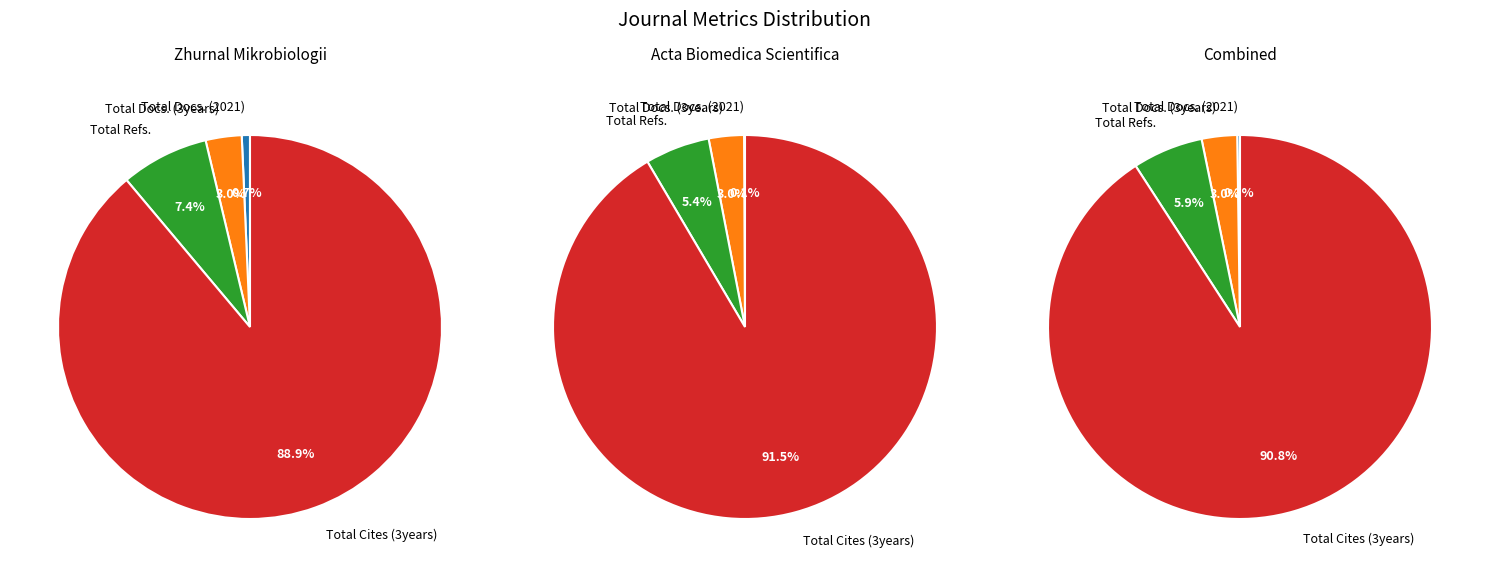

Does any single category account for the majority?

Yes